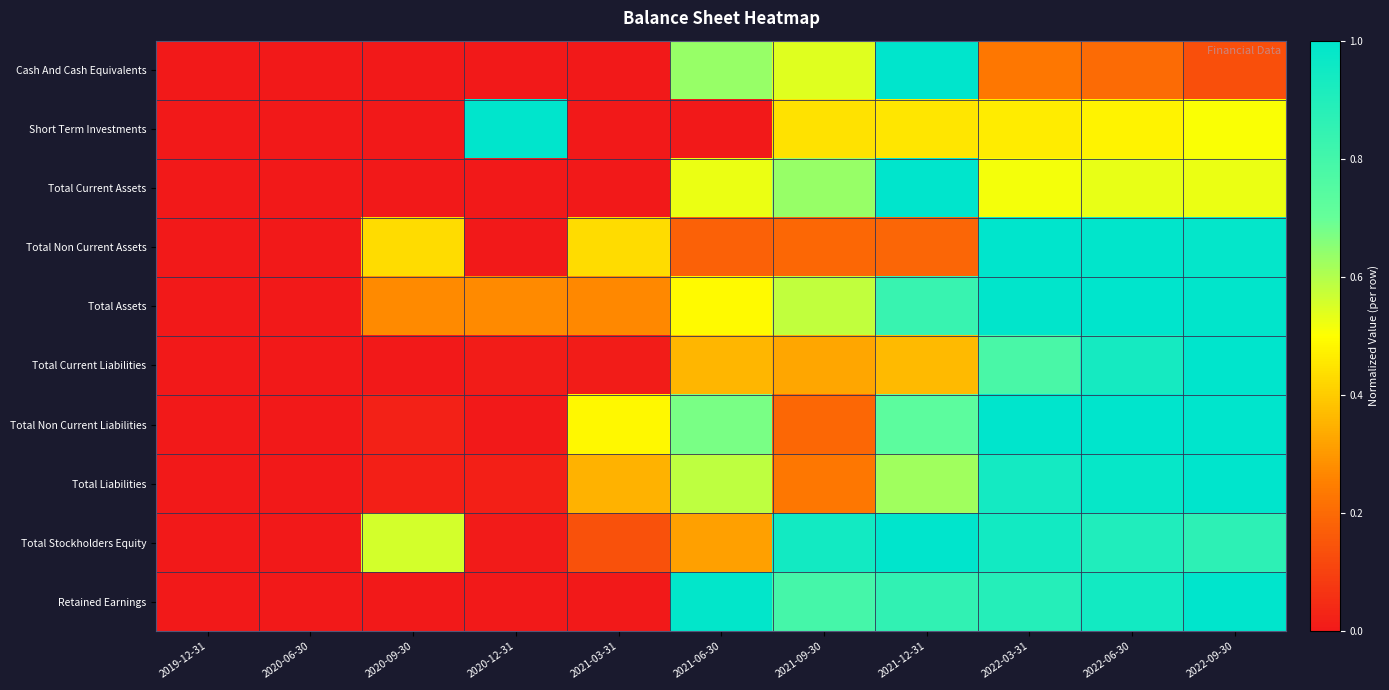

At 2022-03-31, list the series in order from smallest to largest.

Cash And Cash Equivalents, Short Term Investments, Total Current Assets, Total Current Liabilities, Retained Earnings, Total Liabilities, Total Stockholders Equity, Total Assets, Total Non Current Assets, Total Non Current Liabilities